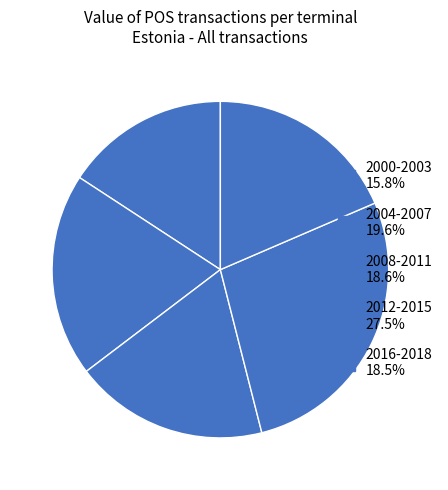

How many slices are in this pie chart?

5